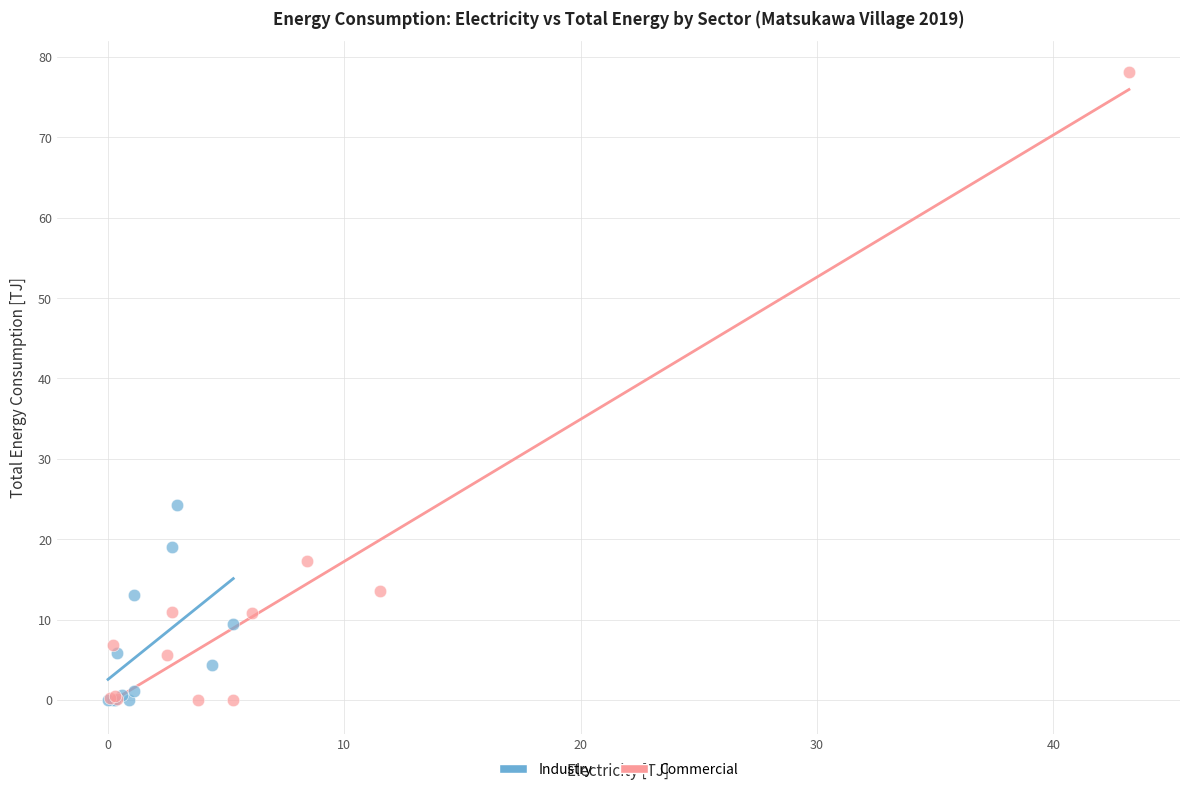

Which series has the widest spread of Y values?

Commercial